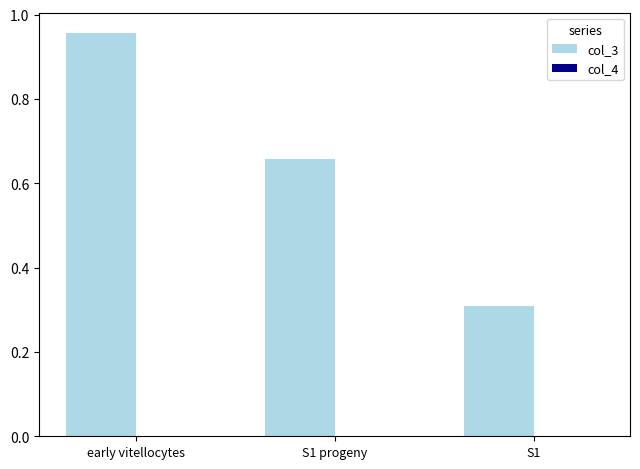

Which series has the largest total across all categories?

col_3